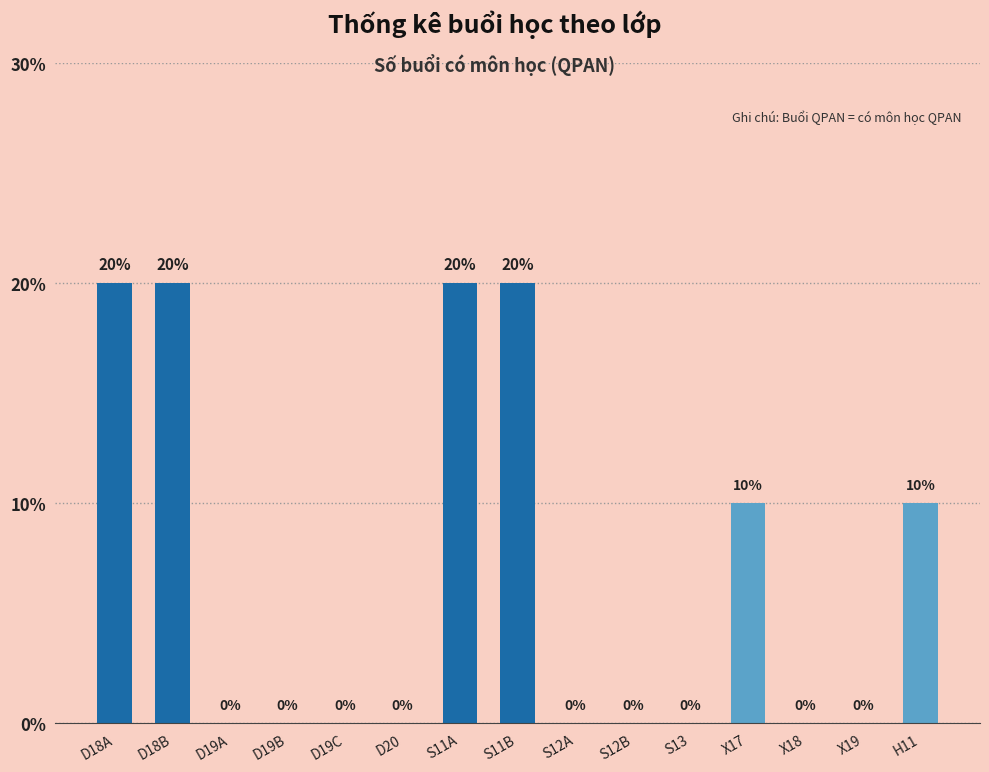

What is the difference between the values at X19 and X17?

10